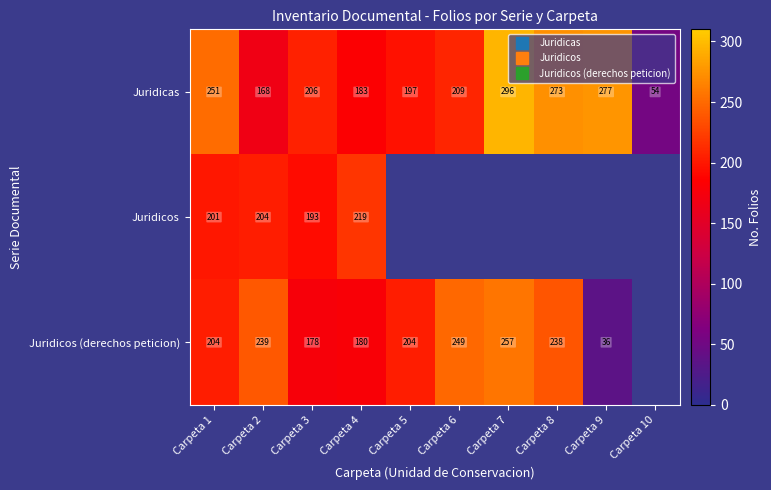

What is the difference between the Juridicos (derechos peticion) values at Carpeta 4 and Carpeta 2?

59.0